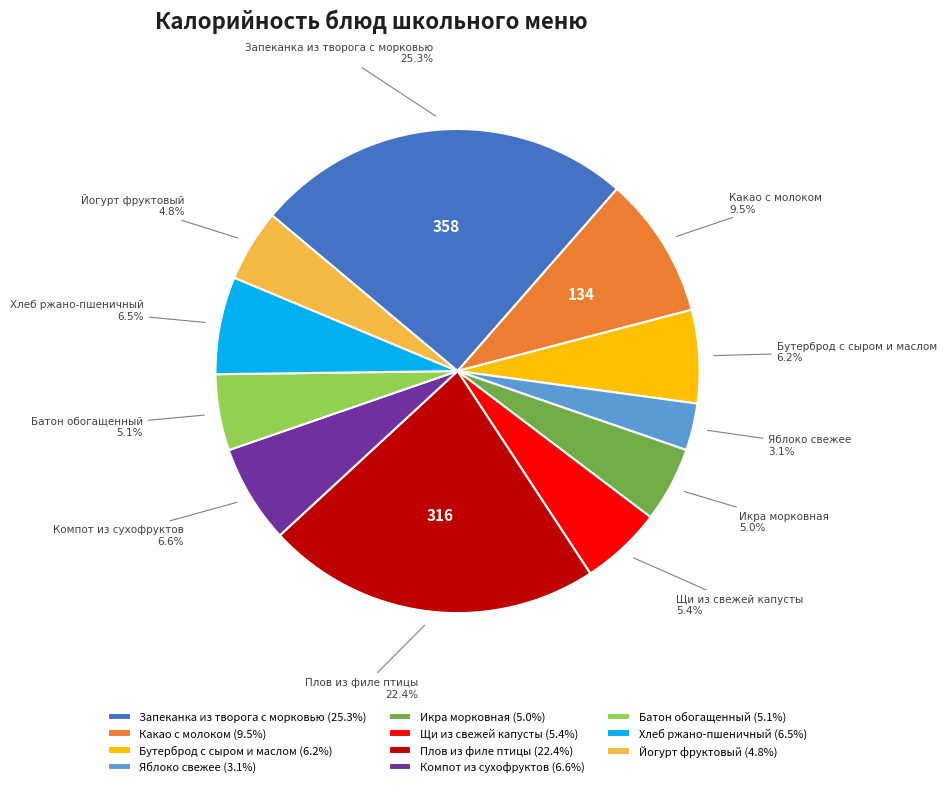

Combined, do Какао с молоком and Хлеб ржано-пшеничный account for over 50%?

No